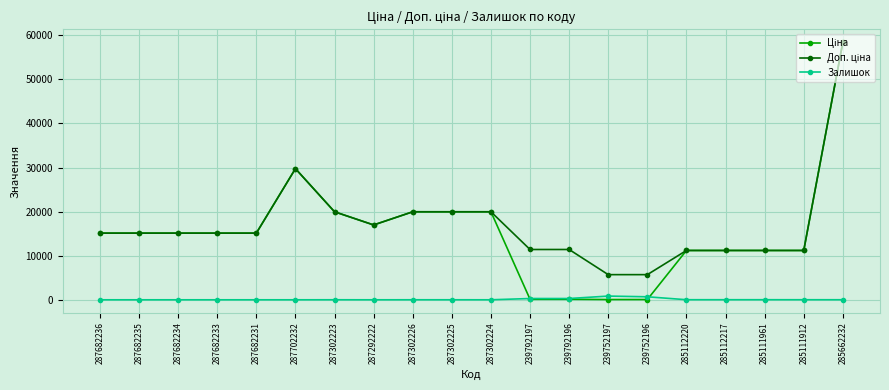

Which category has the highest value across all series?

285662232